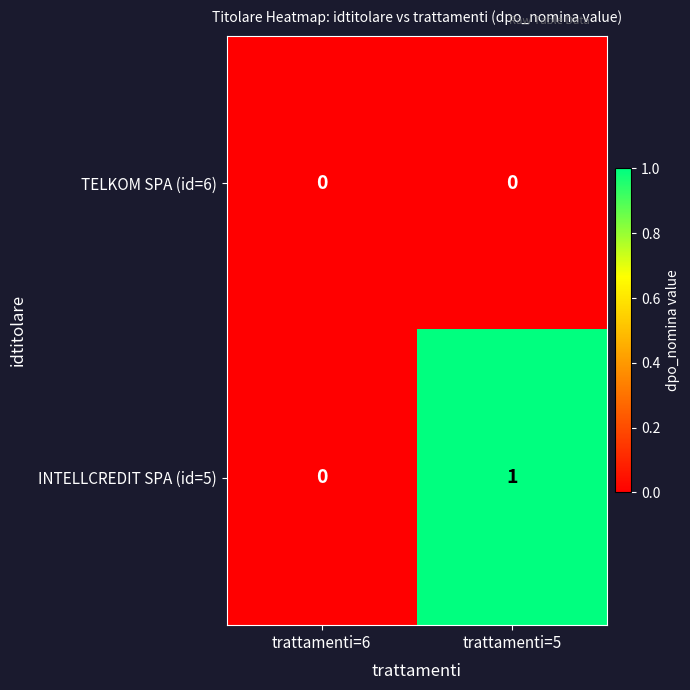

Which series has the largest total across all categories?

INTELLCREDIT SPA (id=5)